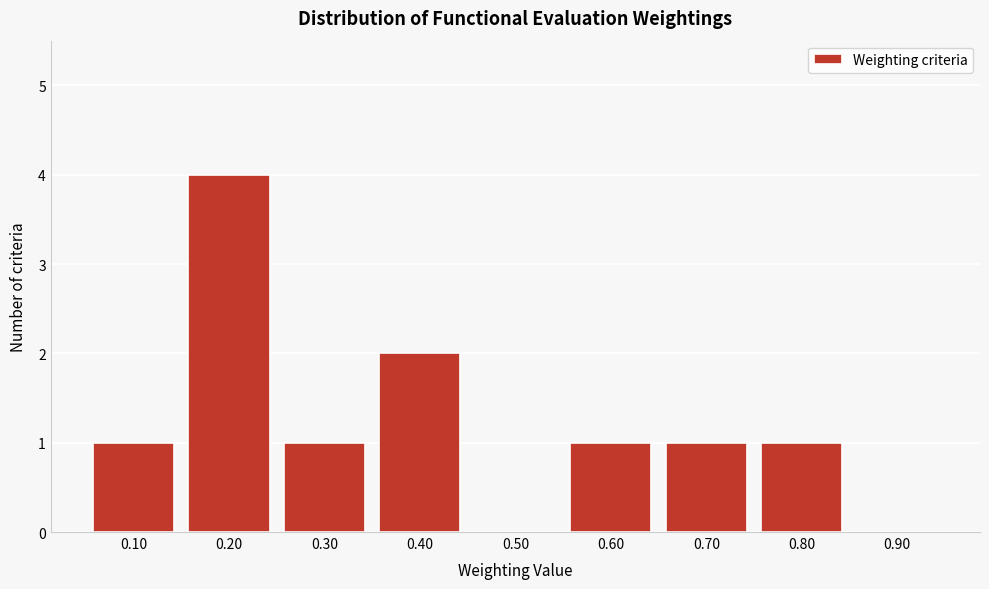

Reading right to left, list all the values displayed in this chart.

0.90=0	0.80=1	0.70=1	0.60=1	0.50=0	0.40=2	0.30=1	0.20=4	0.10=1